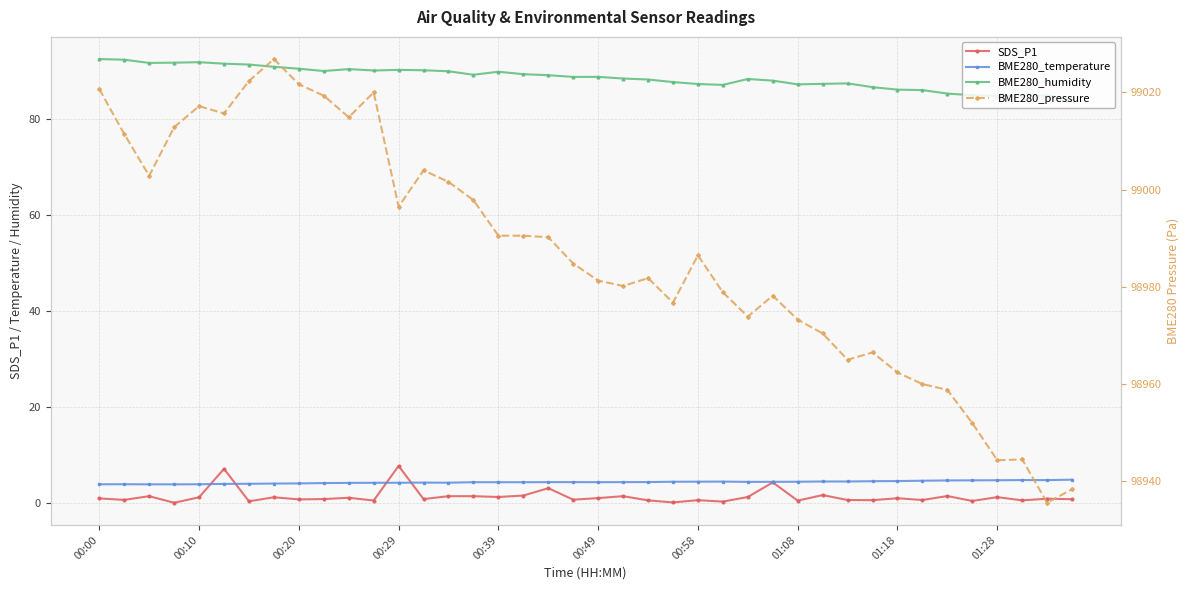

At how many categories does at least one series exceed 38429?

40